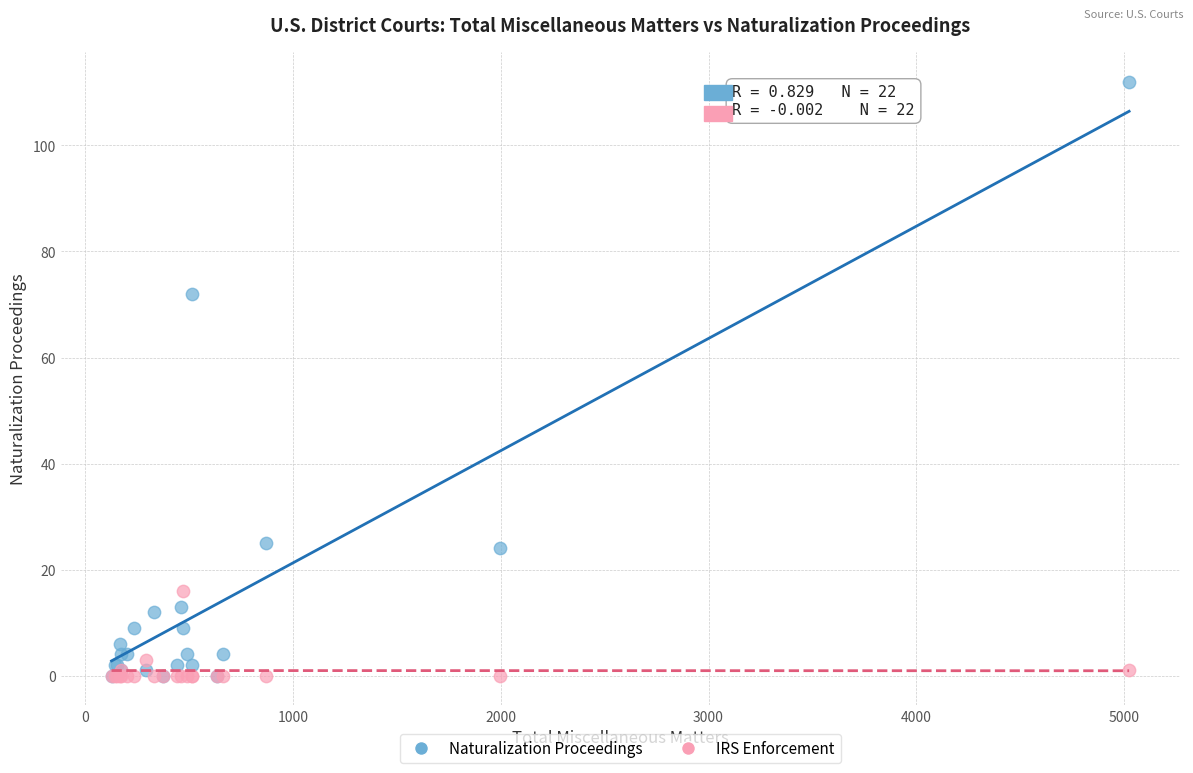

Which series reaches the maximum Y coordinate?

Naturalization Proceedings